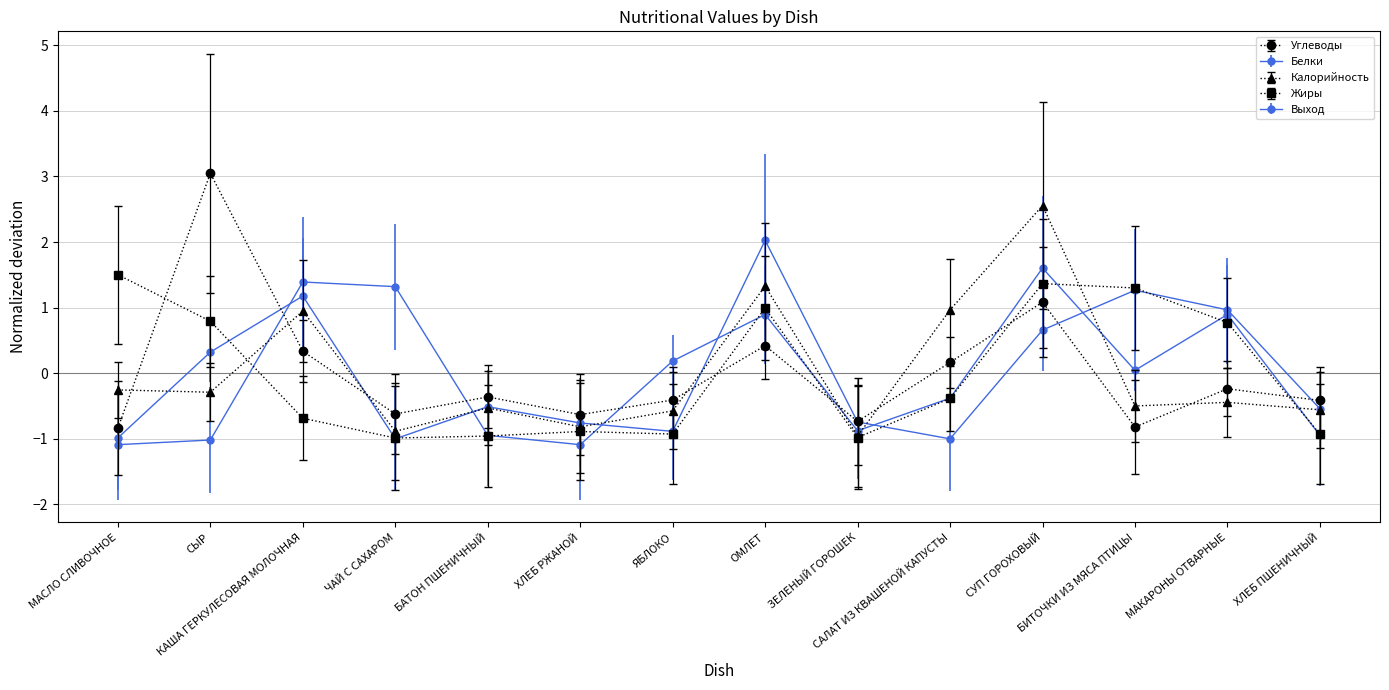

Is the value of Выход at СЫР greater than the value of Углеводы at СЫР?

No